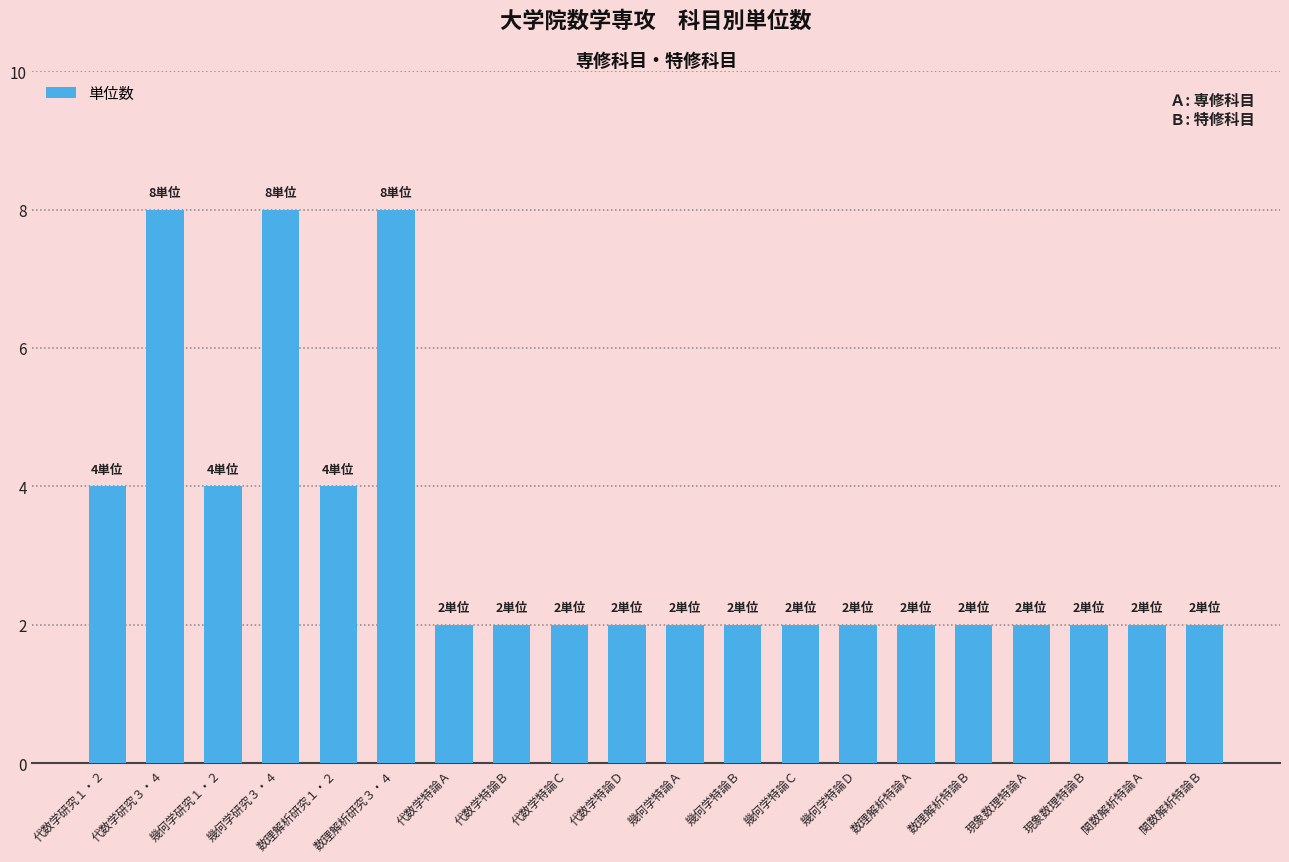

What is the difference between the maximum and minimum values?

6